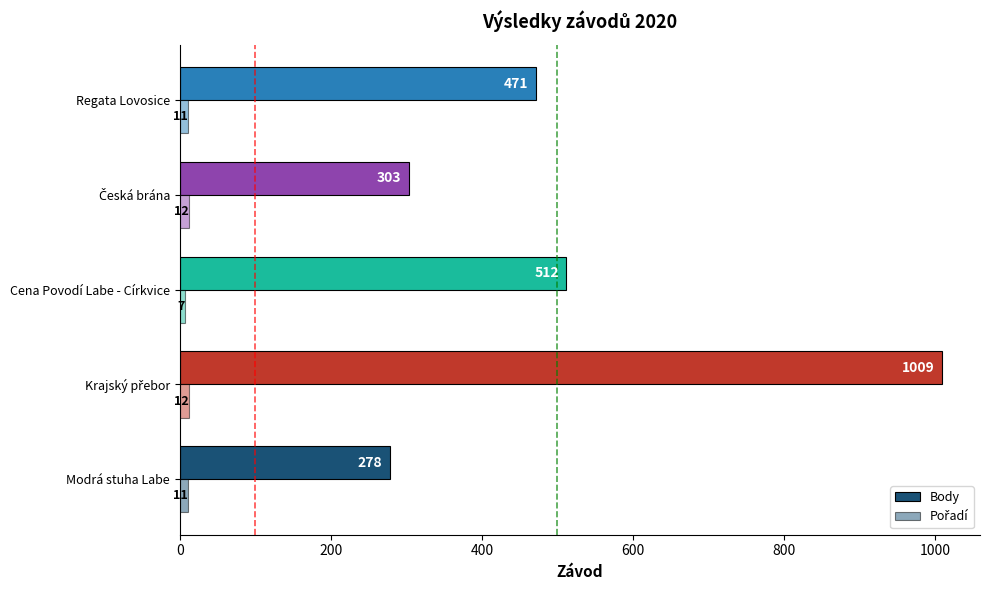

How many categories are shown in the chart?

5